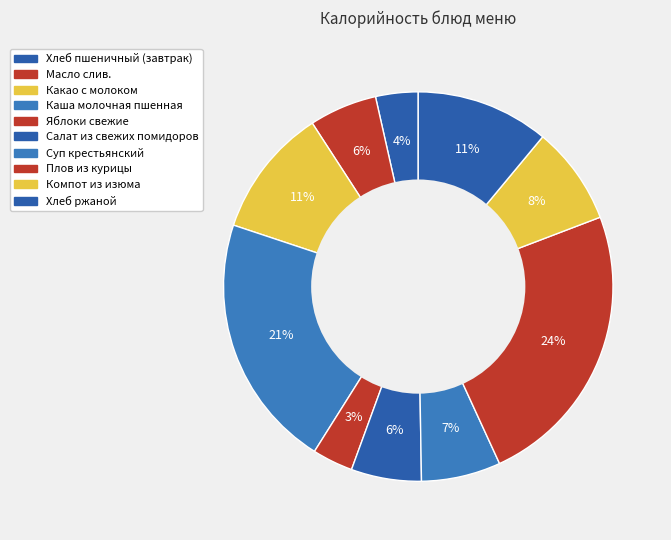

Which slice is the smallest?

Яблоки свежие